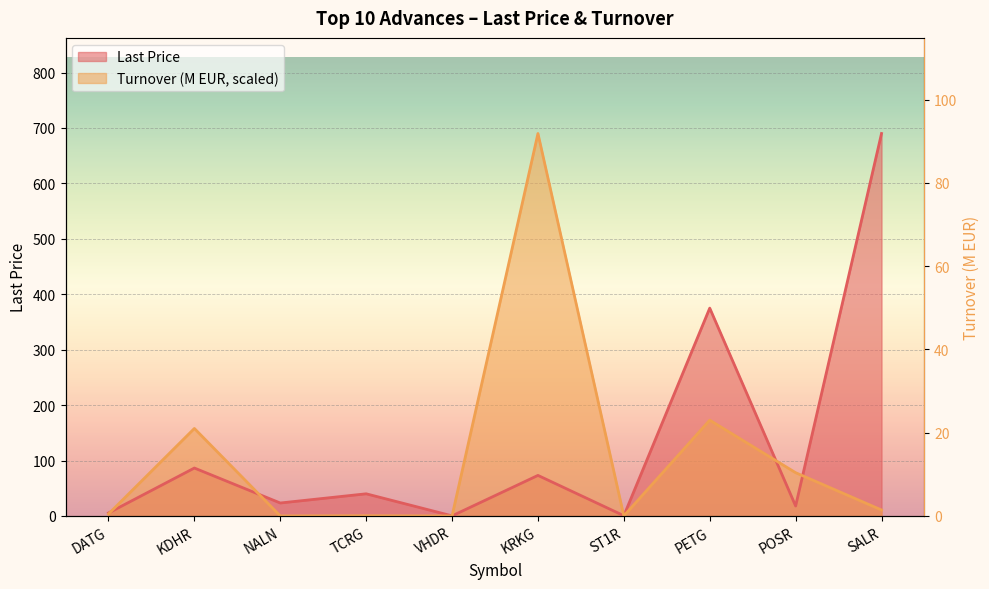

How many times do Turnover (M) and Last Price cross each other?

6